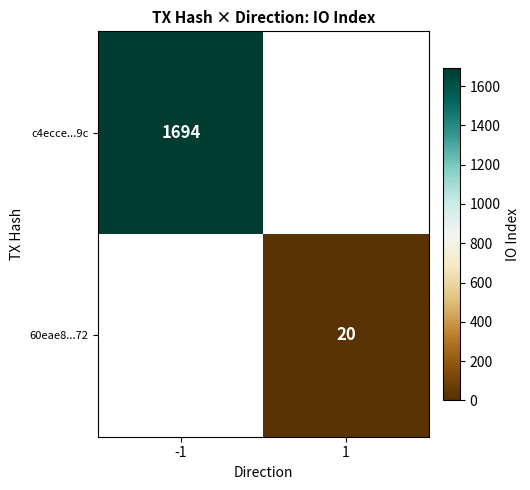

True or false: c4ecce...9c has a value of 350 at -1.

False